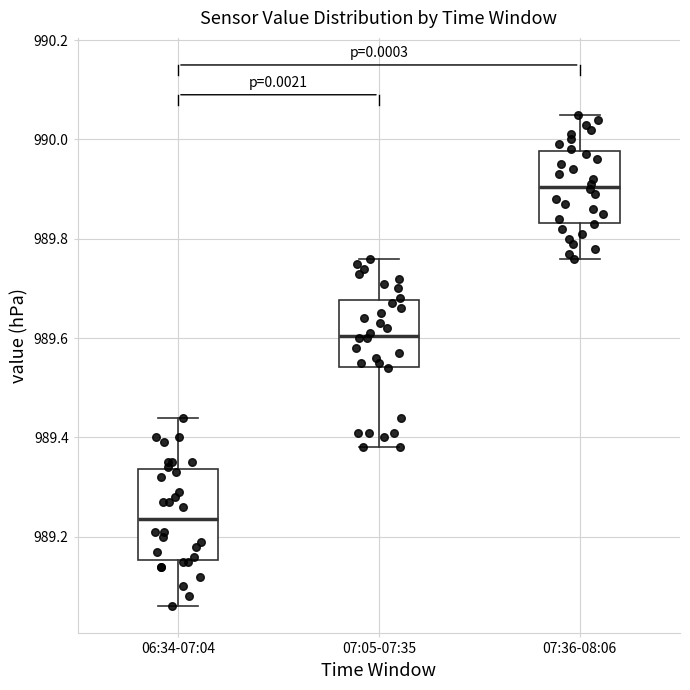

Which box has the lowest median line?

06:34-07:04